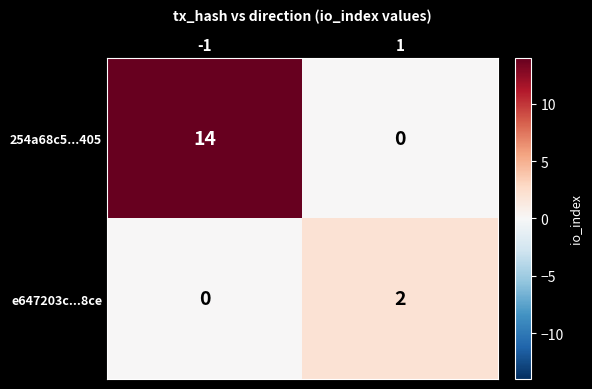

What is the sum of the 254a68c5...405 values at -1 and 1?

14